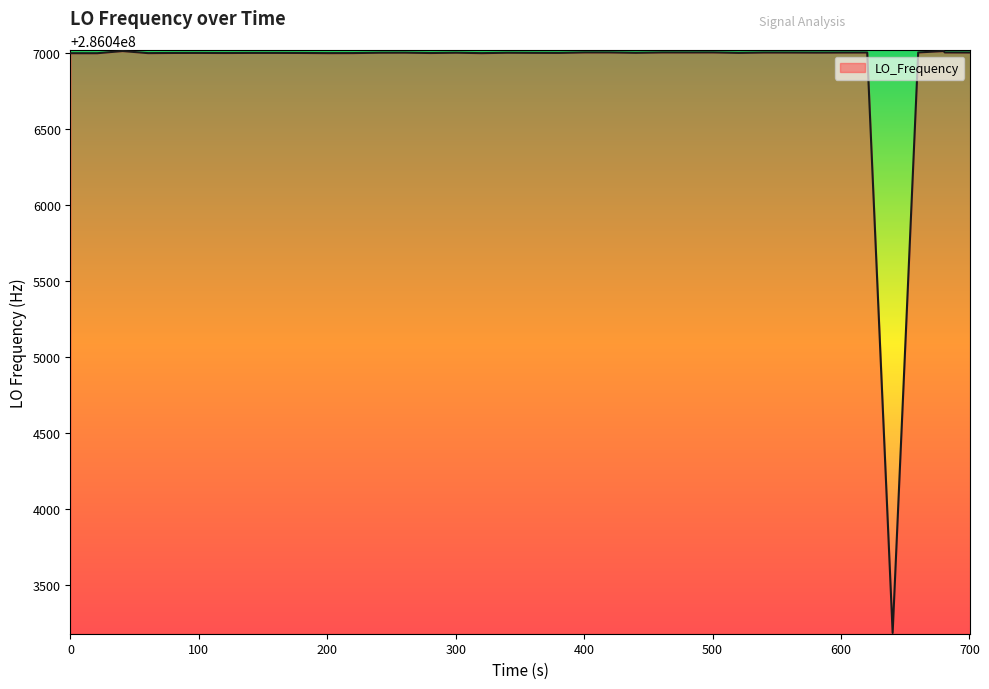

What is the greatest value displayed?

286047011.9